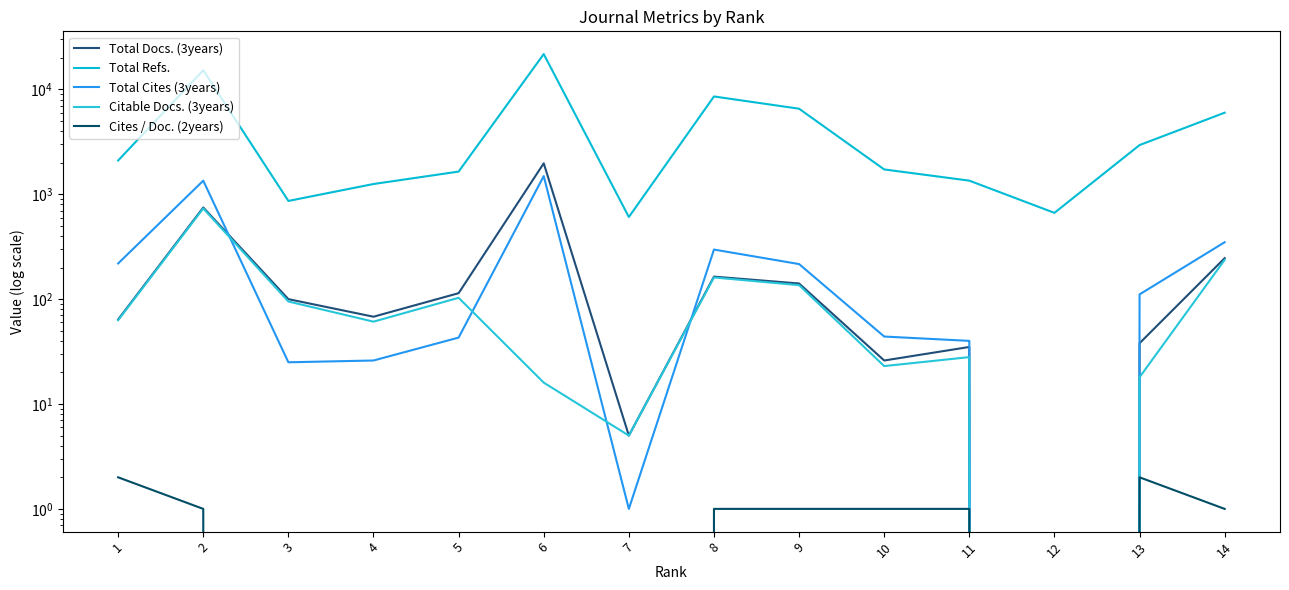

At which label is Total Cites (3years) closest to 745?

14